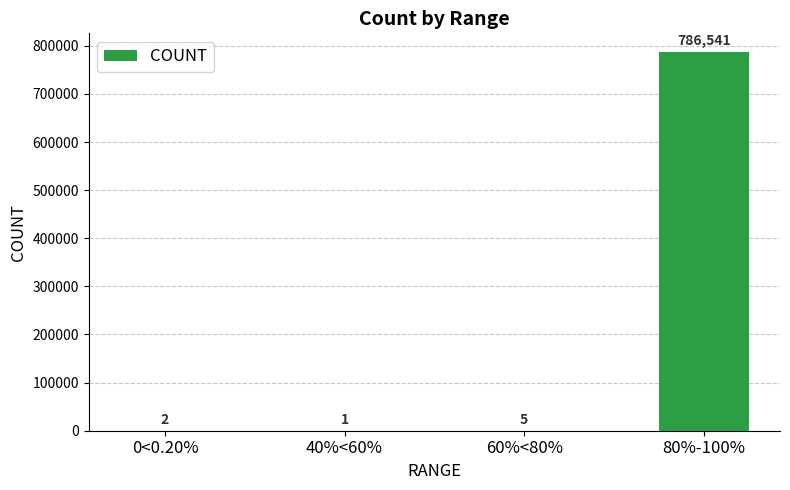

The value at 60%<80% is 5. True or false?

True